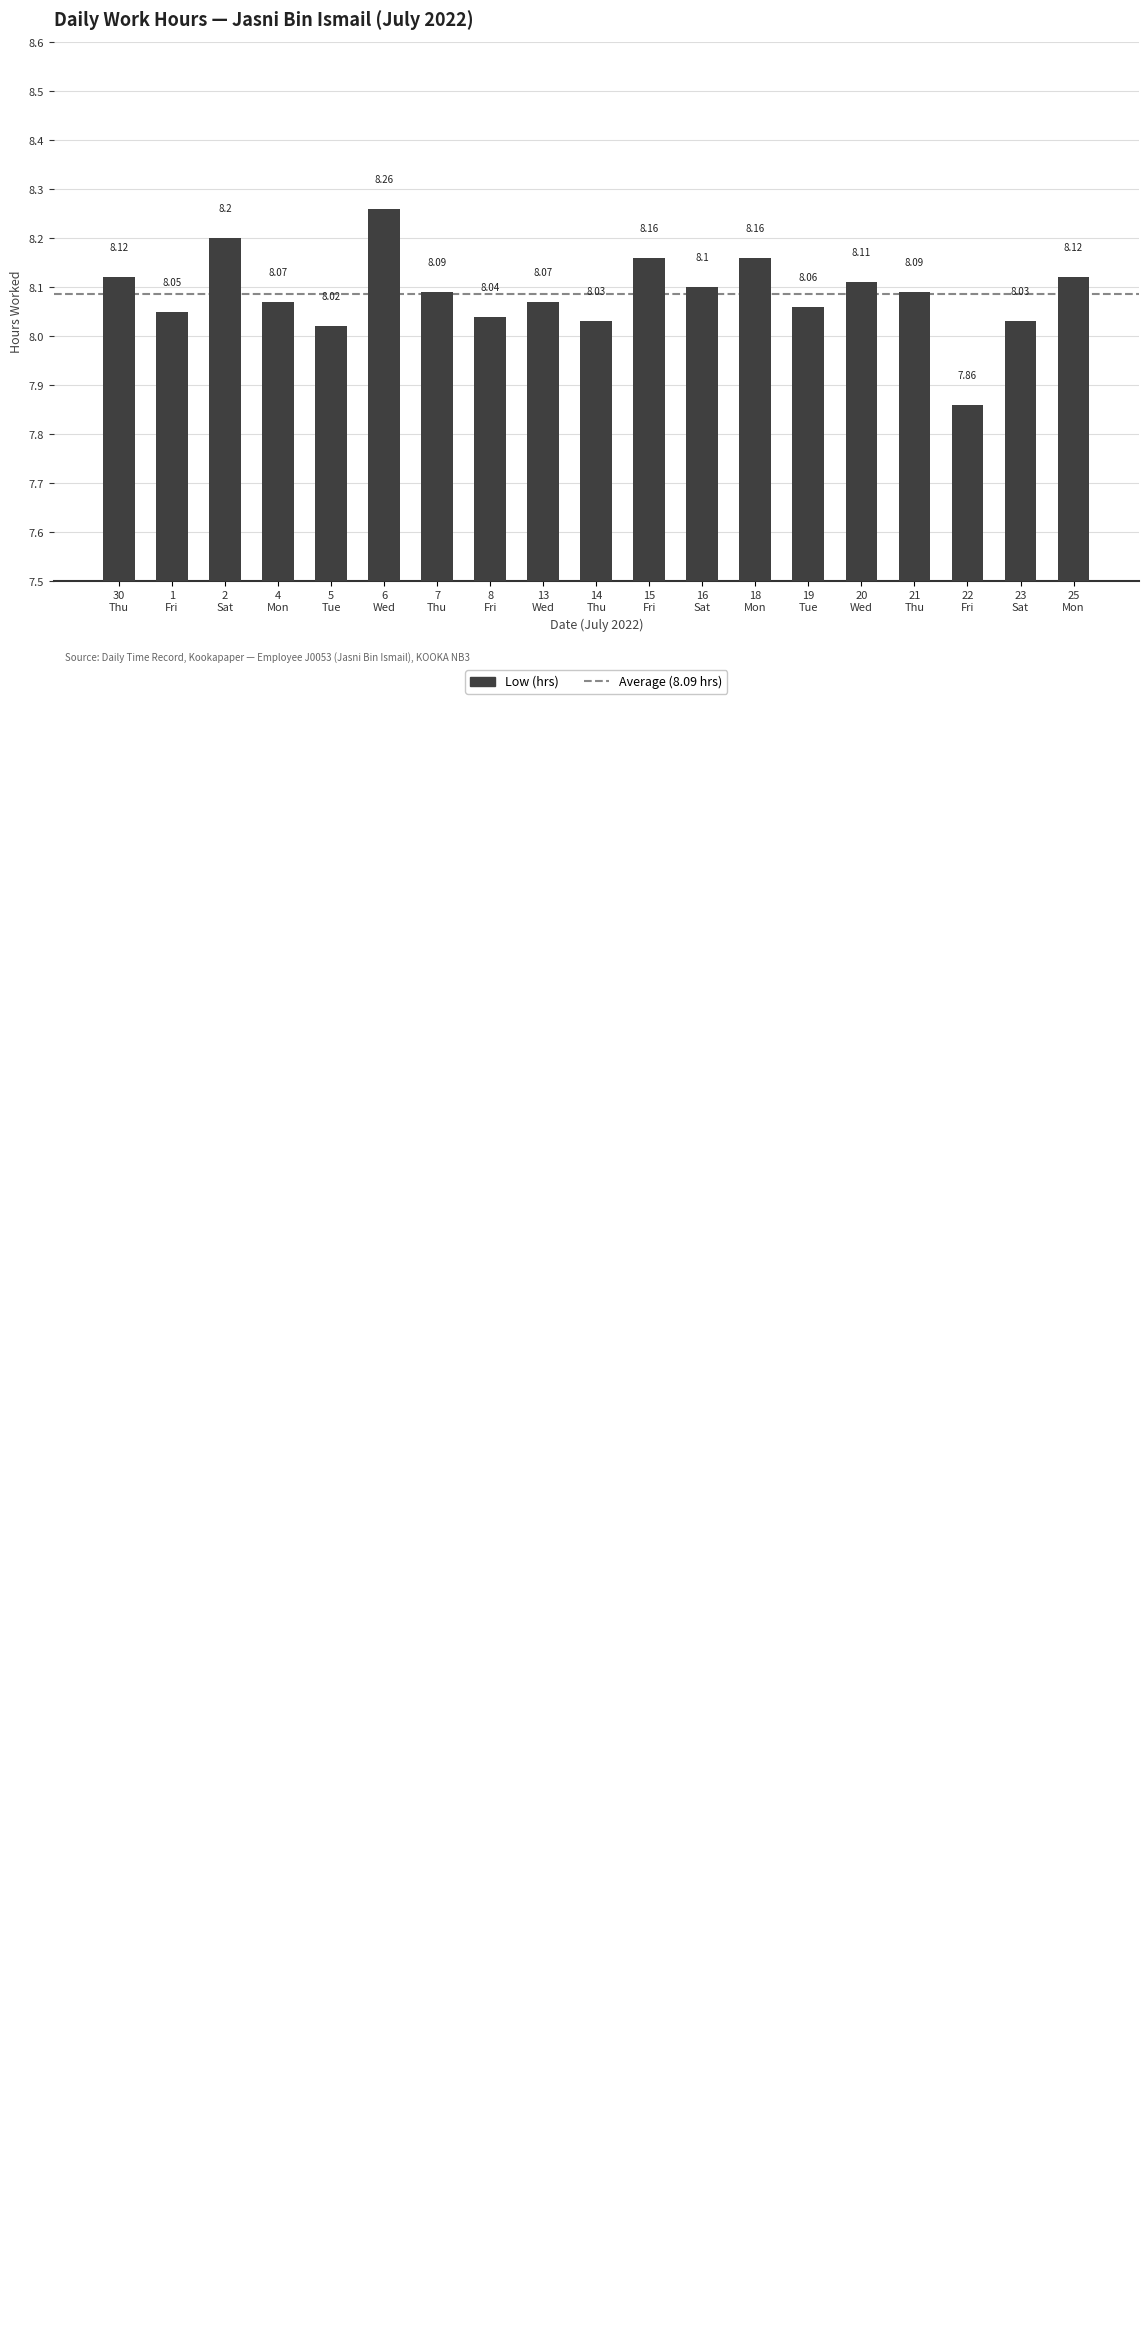

Is it true that the value at 1
Fri is 8.1?

True